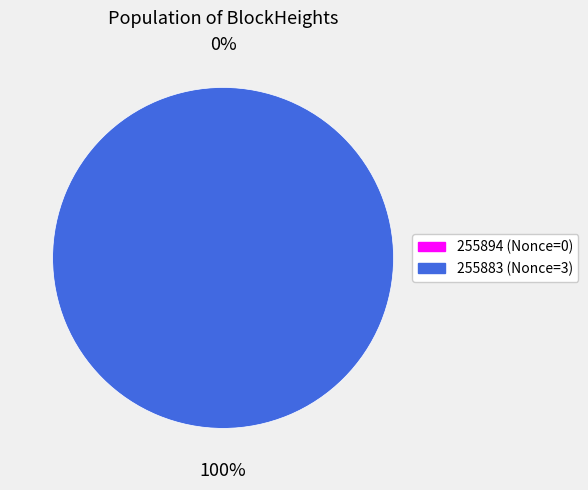

Does 255883 represent more than half of the total?

Yes